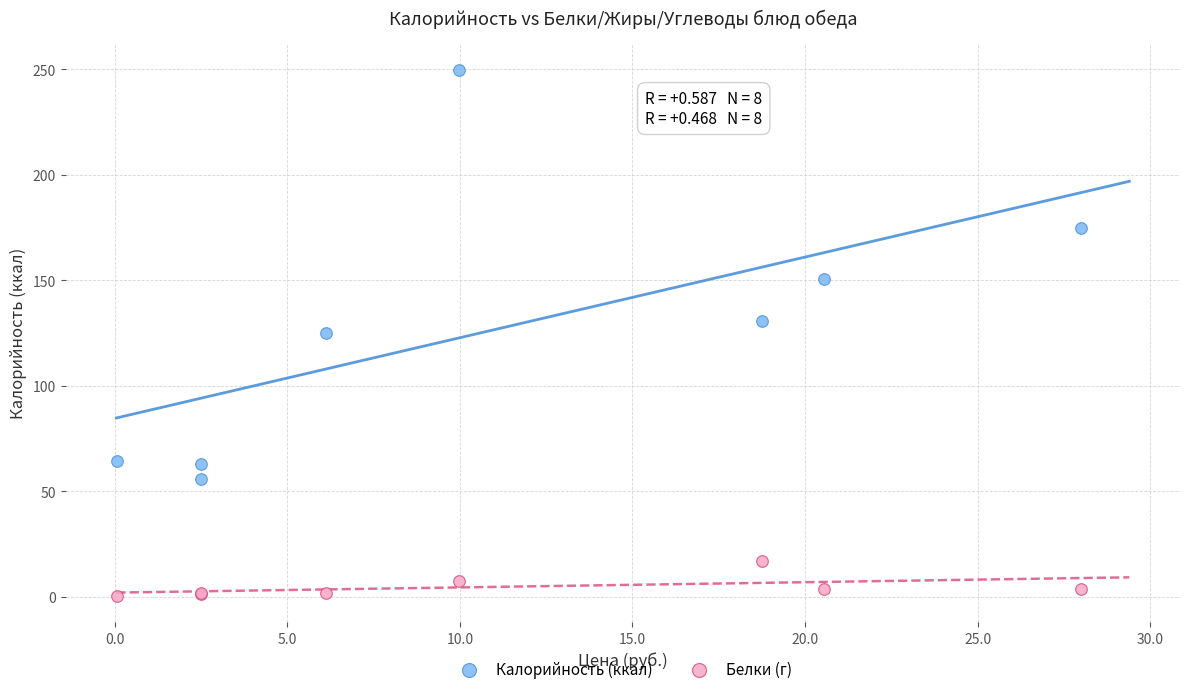

What is the X range (max minus min) for the scatter plot?

27.9